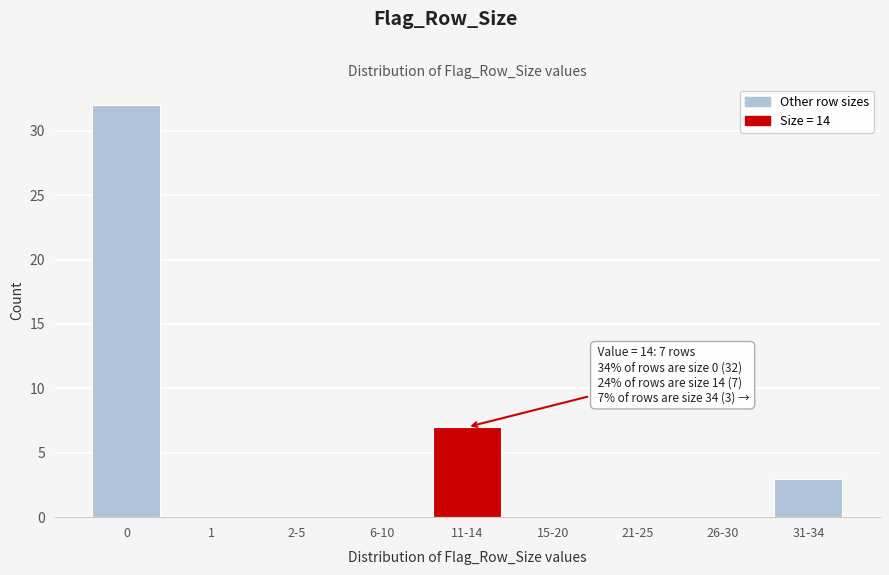

Reading left to right, list all the values displayed in this chart.

0=32	1=0	2-5=0	6-10=0	11-14=7	15-20=0	21-25=0	26-30=0	31-34=3